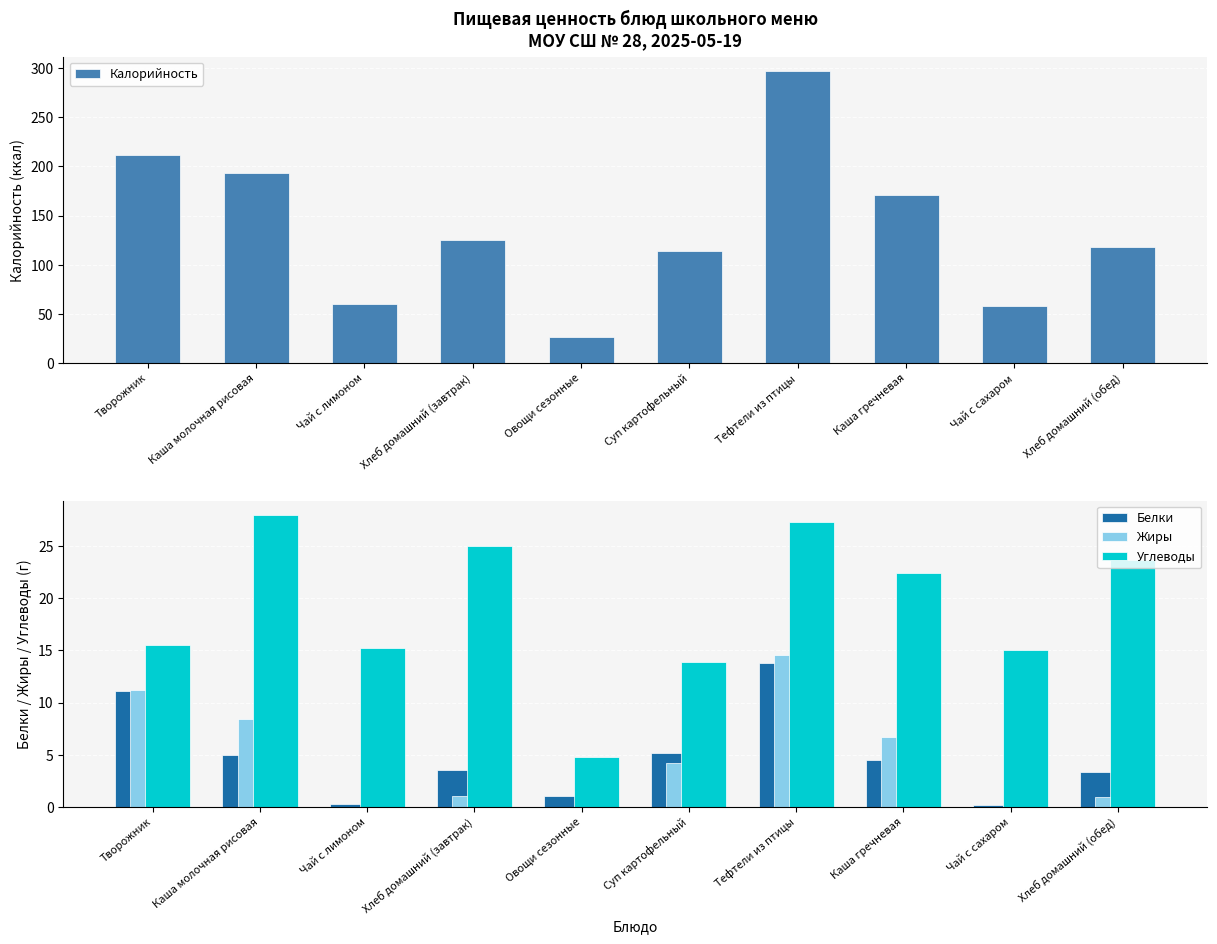

At how many categories does at least one series exceed 294?

1